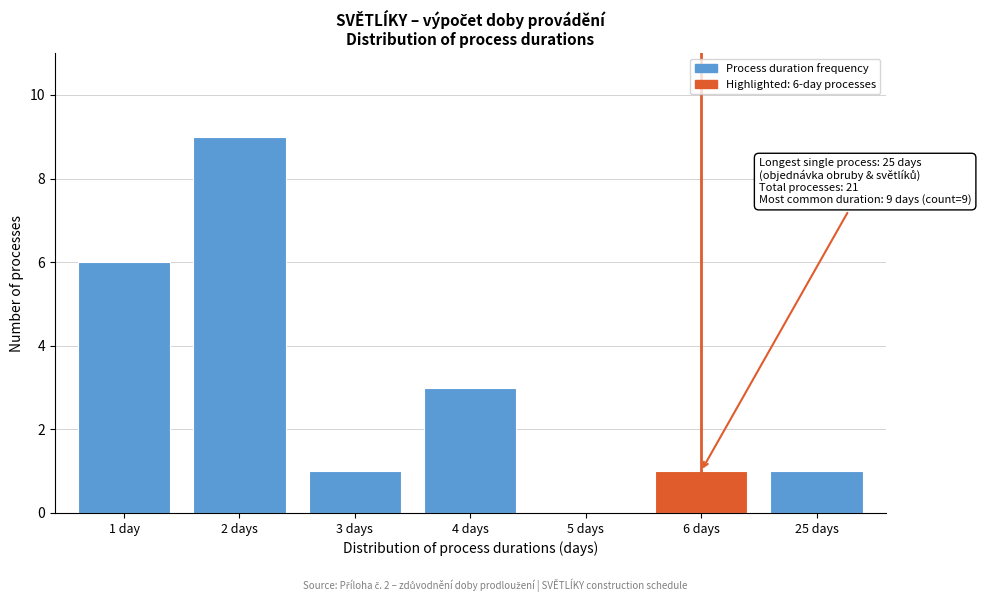

Reading left to right, what are all the values shown in this chart?

1 day=6	2 days=9	3 days=1	4 days=3	5 days=0	6 days=1	25 days=1